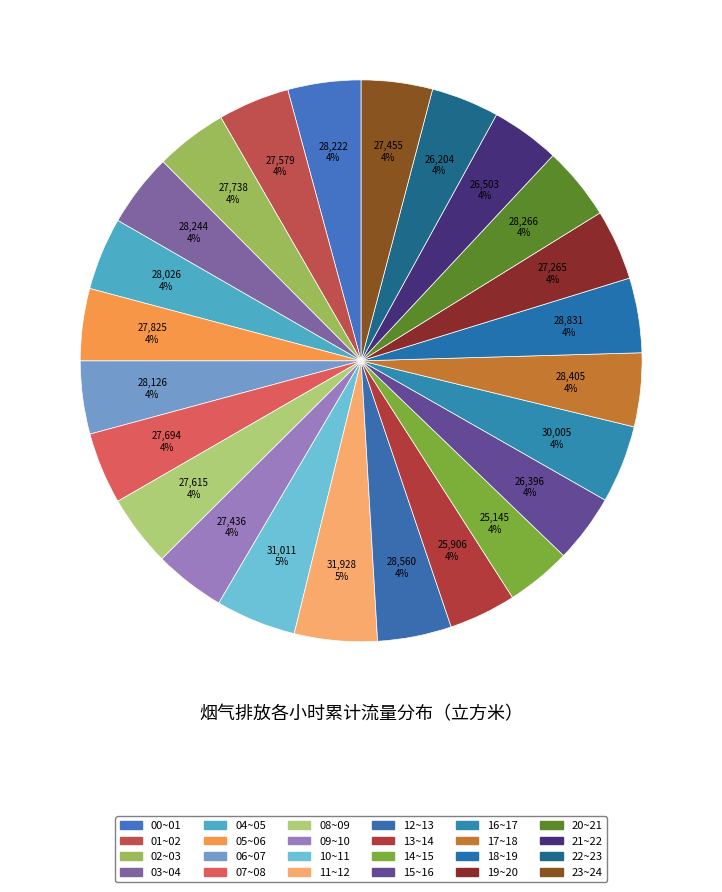

Which category has the biggest portion of the pie?

11~12